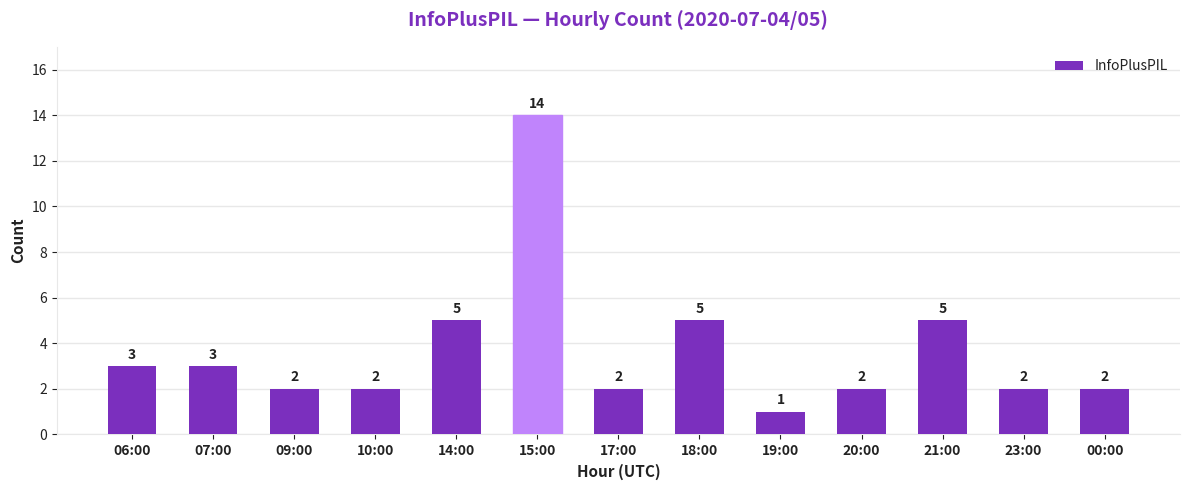

Reading right to left, what are all the values shown in this chart?

2	2	5	2	1	5	2	14	5	2	2	3	3